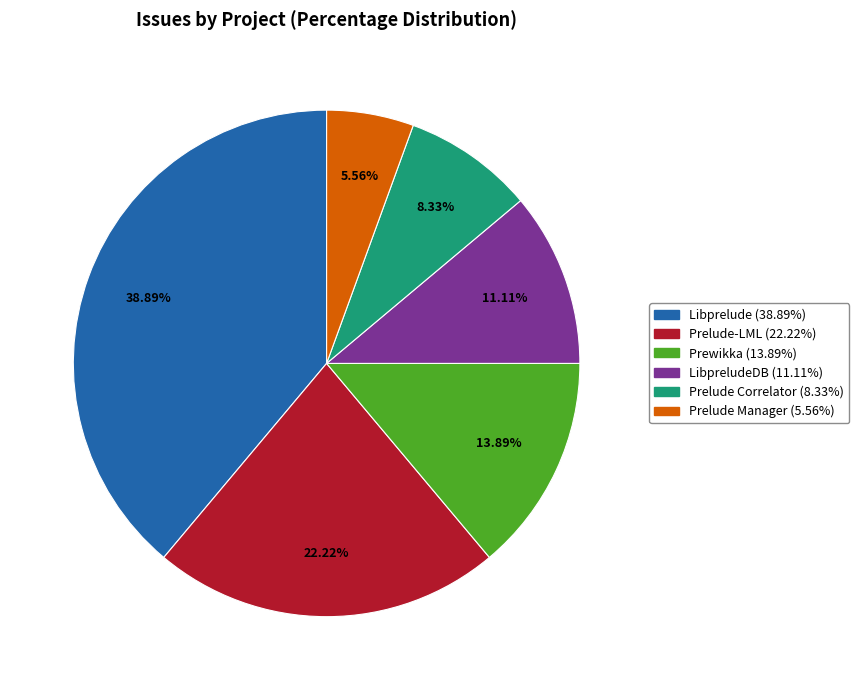

Is there any slice that represents more than half of the pie?

No